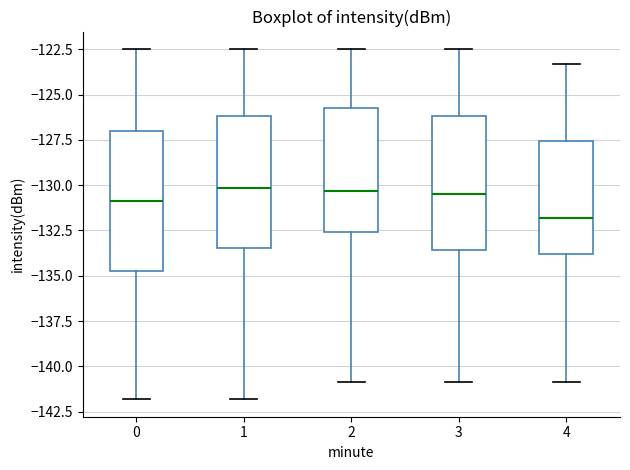

Where is the upper edge of the box at x = 1 on the y-axis? The values are not printed on the chart, so give them approximately, as read against the axis.

-126.0